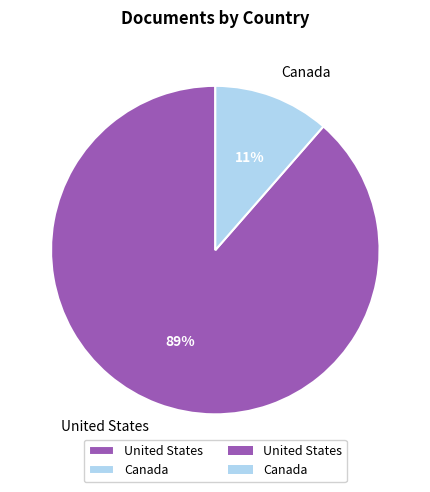

How many slices are in this pie chart?

2